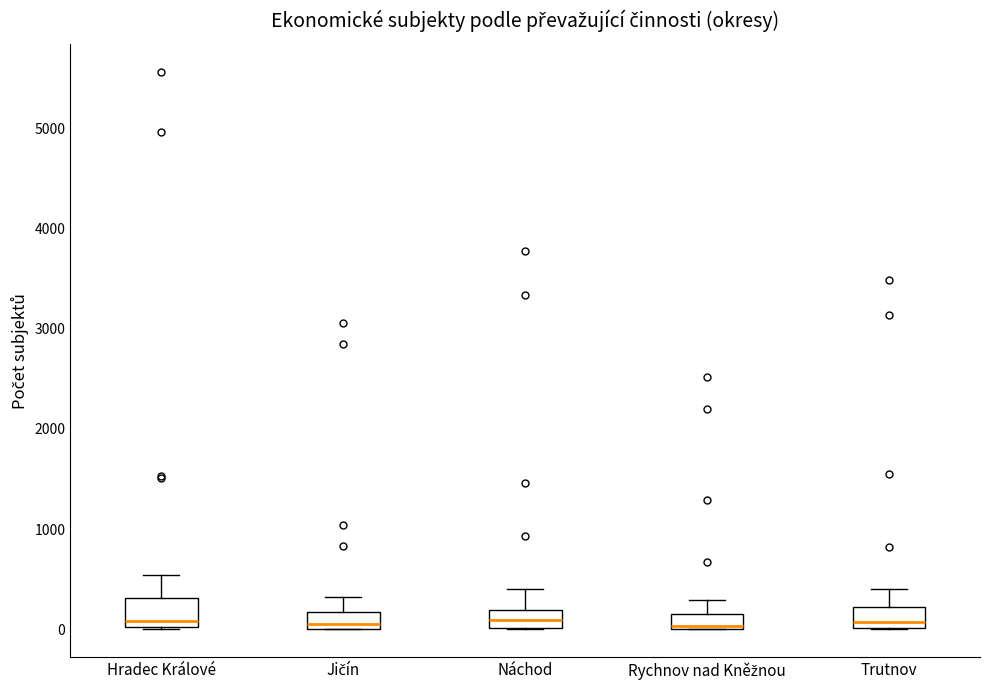

Where does the upper whisker of the box for Trutnov end on the y-axis? The values are not printed on the chart, so give them approximately, as read against the axis.

400